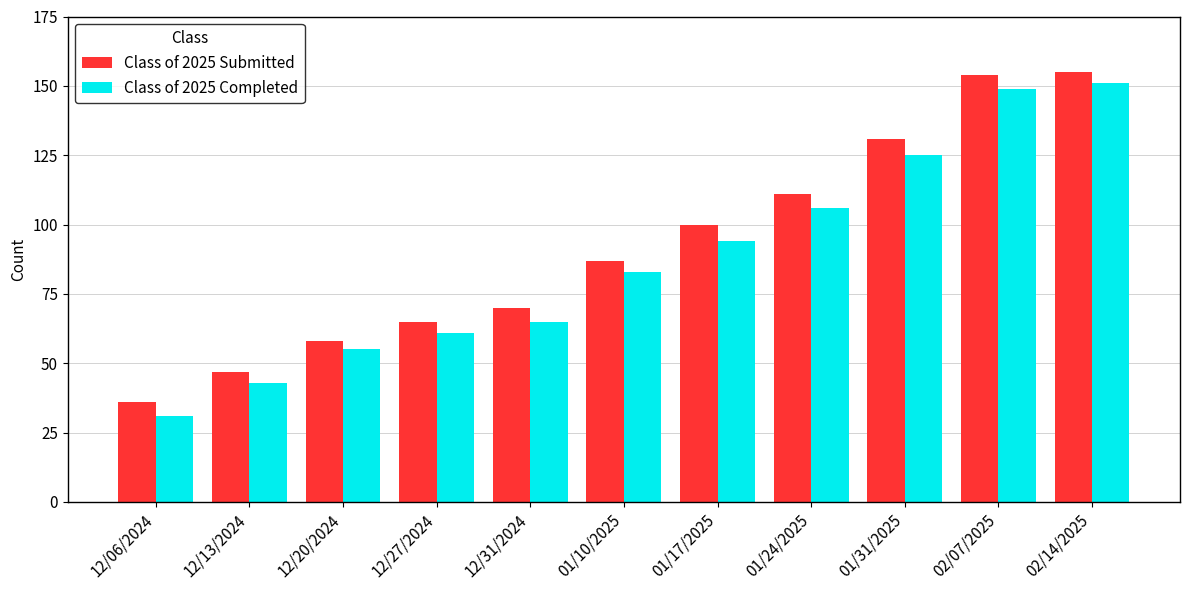

Reading right to left, extract all data points from this chart.

Class of 2025 Submitted: 155	154	131	111	100	87	70	65	58	47	36
Class of 2025 Completed: 151	149	125	106	94	83	65	61	55	43	31